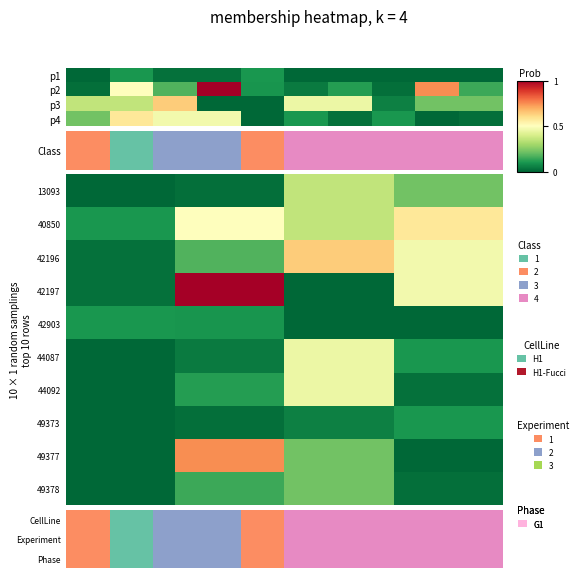

What is the total value across all series at 42197?

1.5